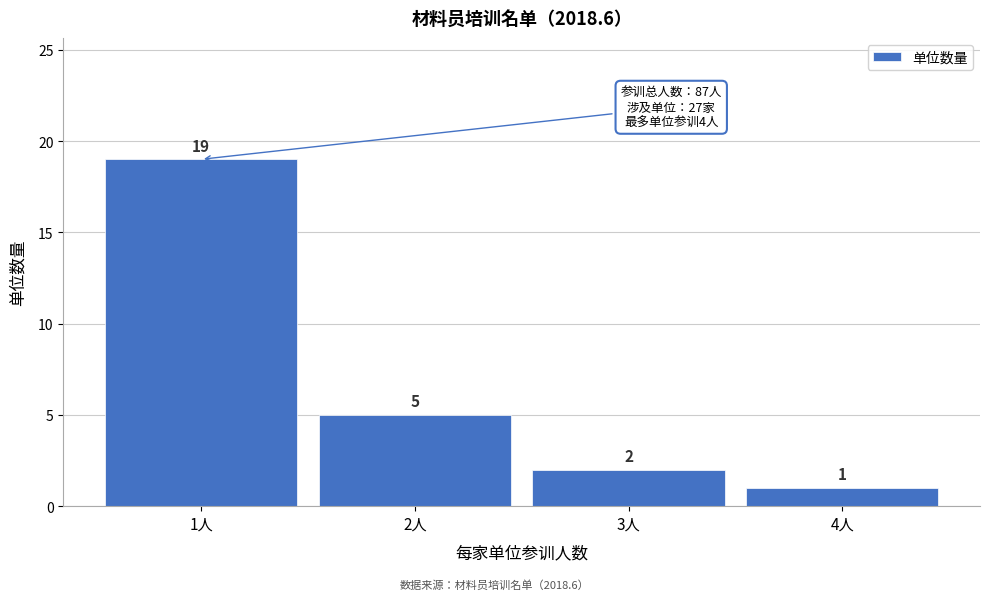

Reading left to right, list all the values displayed in this chart.

19	5	2	1